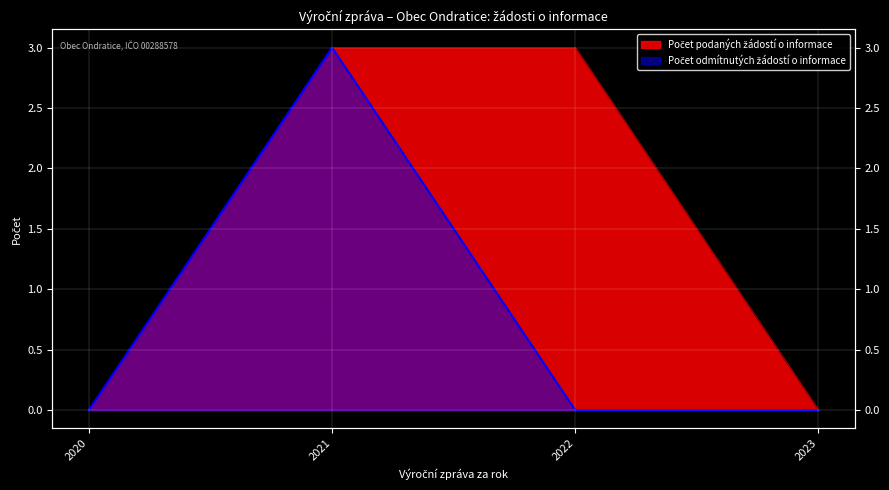

Where is Počet odmítnutých žádostí o informace nearest to the value 1?

2020